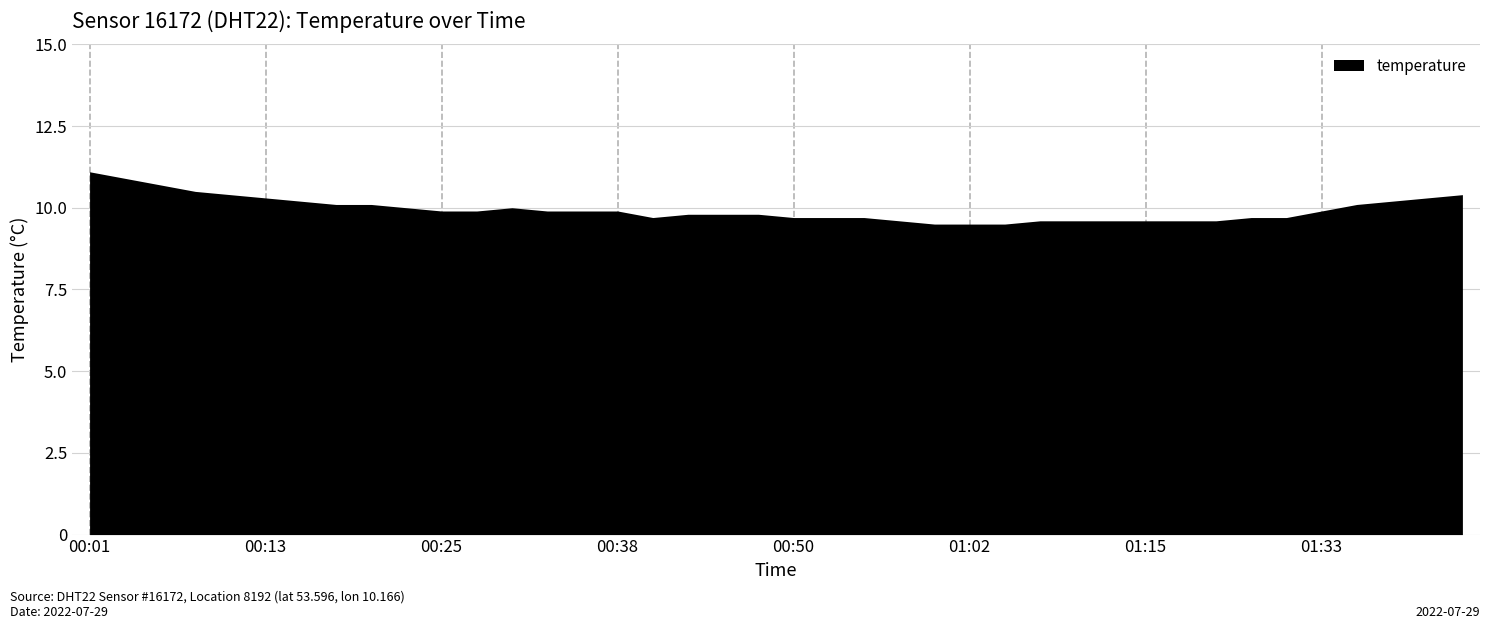

The chart shows a value of 15.3 at 01:41. True or false?

False